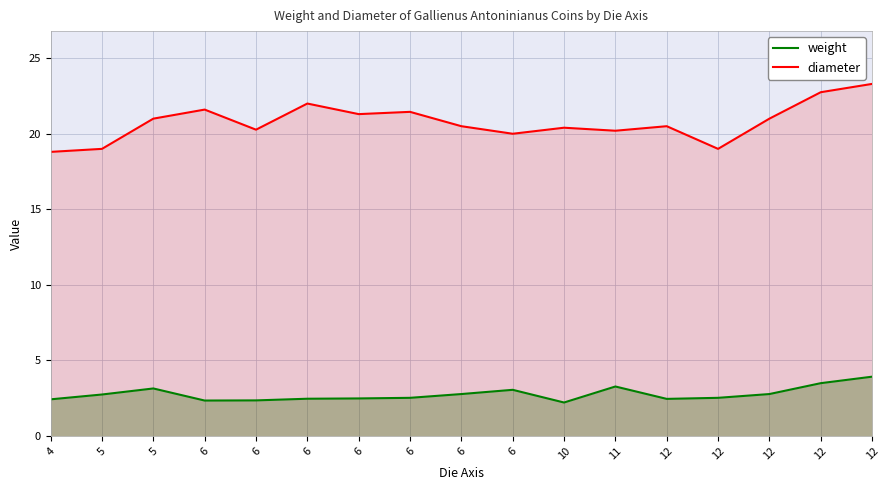

Reading left to right, what are all the values shown in this chart?

weight: 2.4	2.7	3.1	2.3	2.4	2.5	2.5	2.5	2.8	3.0	2.2	3.3	2.5	2.5	2.8	3.5	3.9
diameter: 18.8	19.0	21.0	21.6	20.3	22.0	21.3	21.4	20.5	20.0	20.4	20.2	20.5	19.0	21.0	22.8	23.3